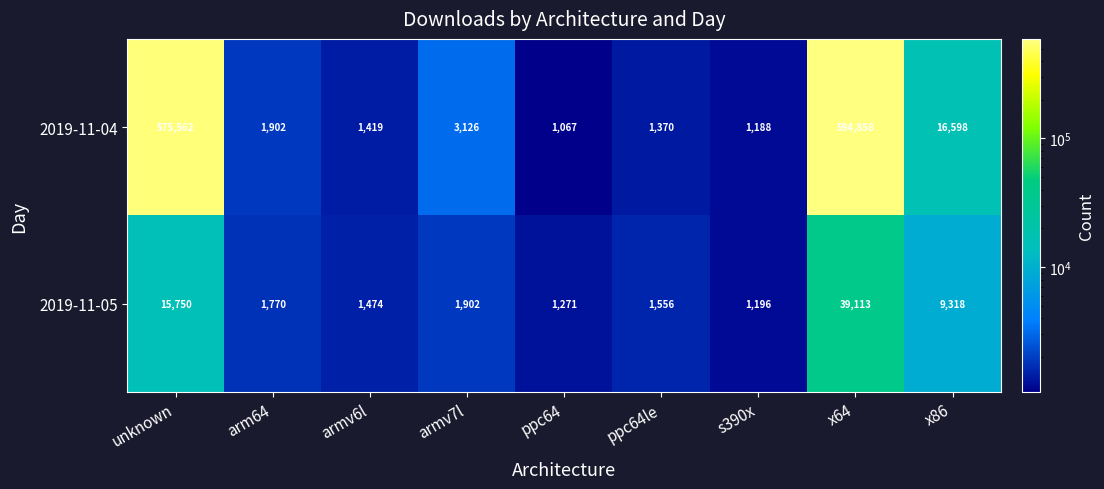

What is the total value across all series at ppc64?

2338